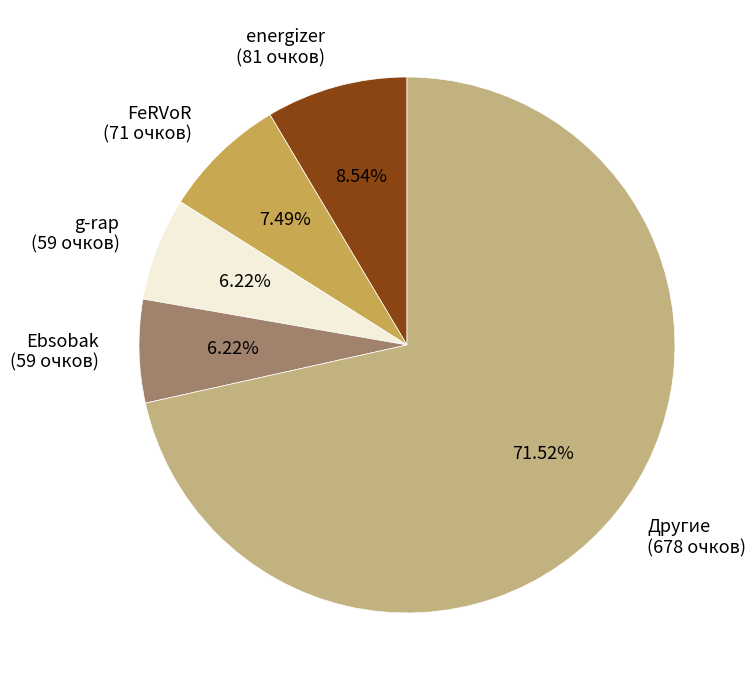

To the nearest percent, what is the difference between the largest and smallest slice percentages?

65%